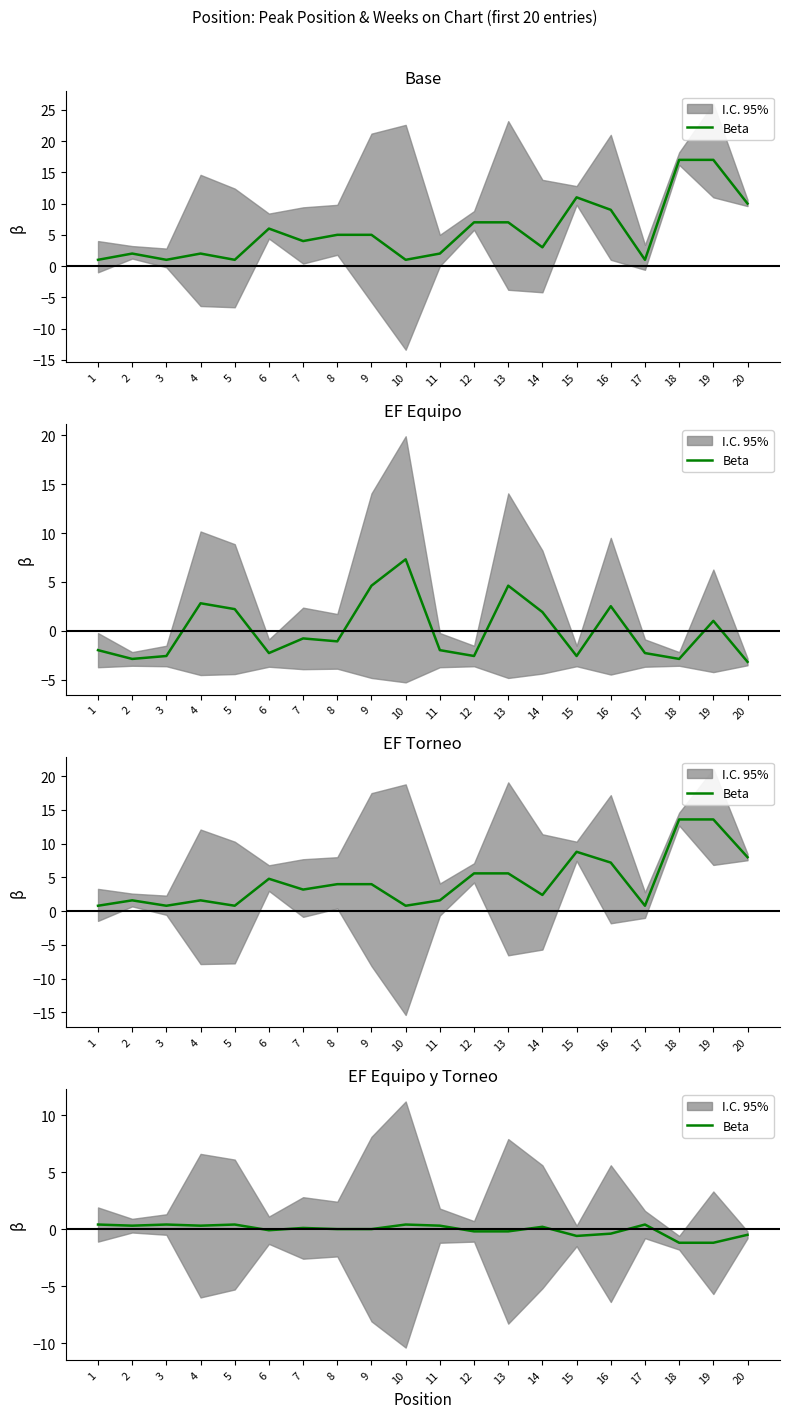

Reading left to right, extract all data points from this chart.

0.4	0.3	0.4	0.3	0.4	-0.1	0.1	0.0	0.0	0.4	0.3	-0.2	-0.2	0.2	-0.6	-0.4	0.4	-1.2	-1.2	-0.5